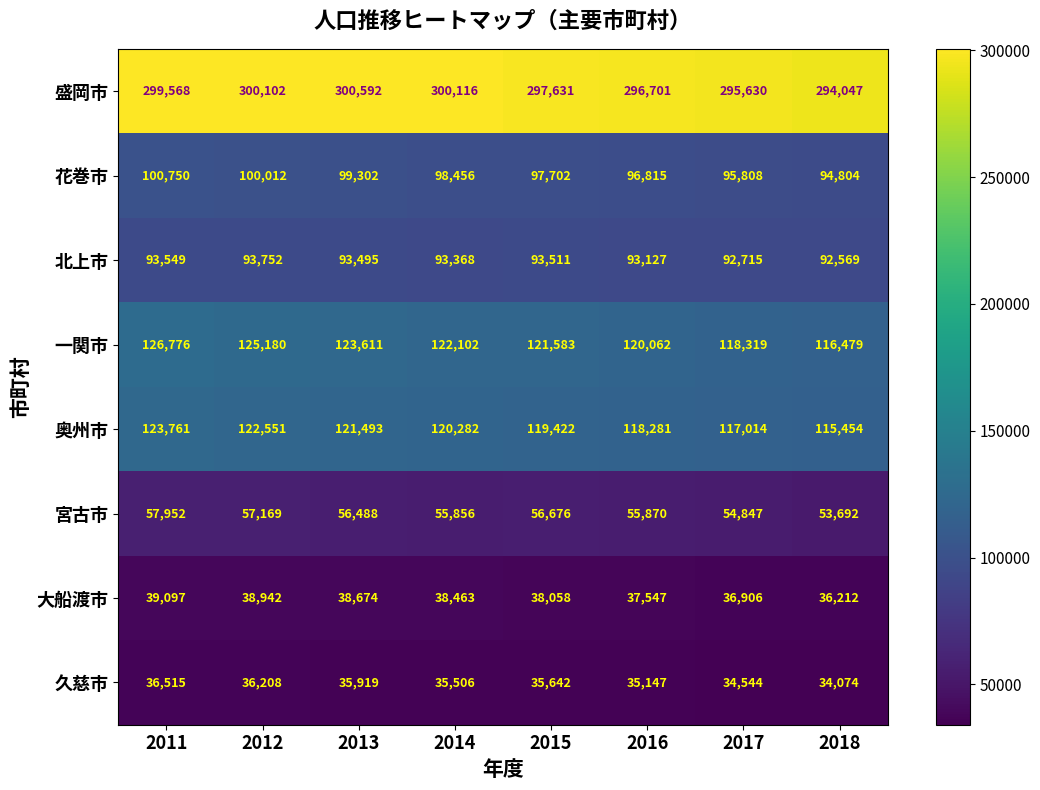

True or false: 北上市 has a value of 93549 at 2011.

True